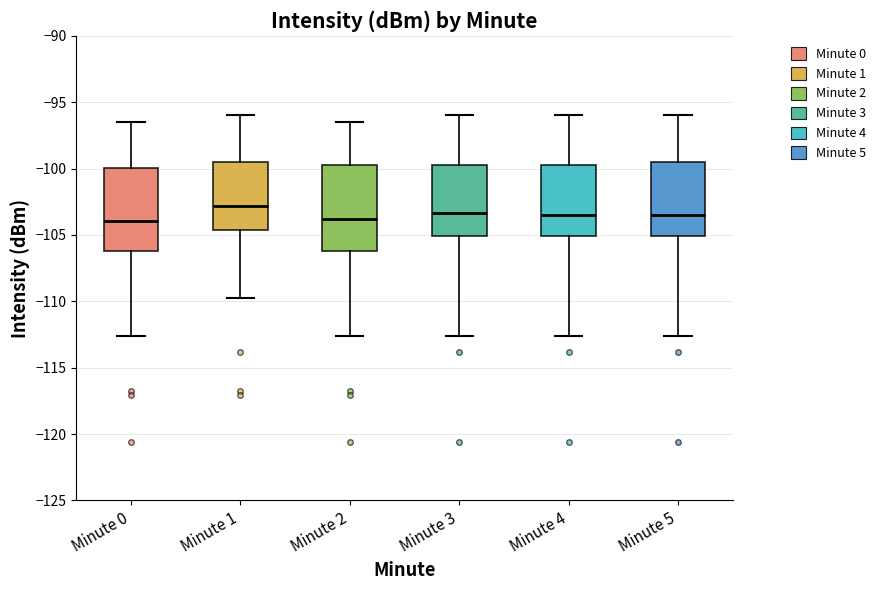

Which box's median line is the highest?

Minute 1